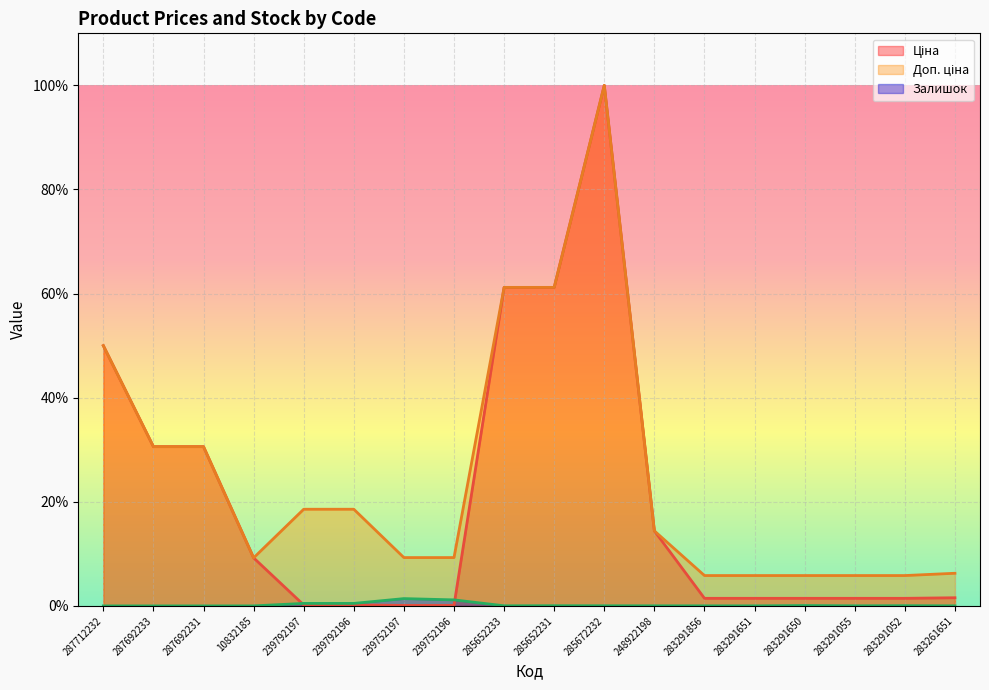

Count the number of data series in this chart.

3